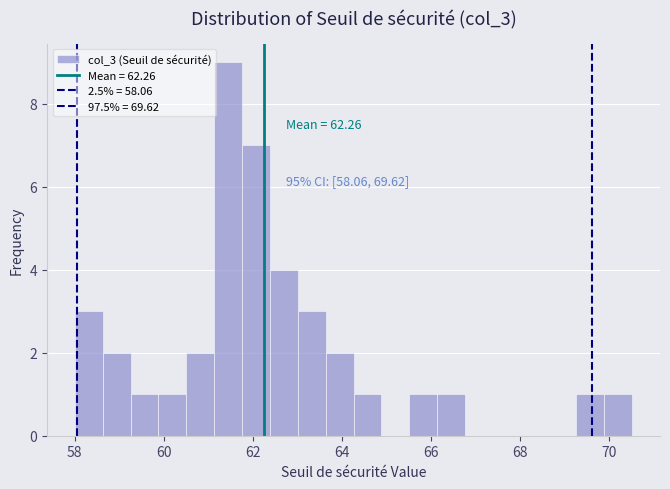

Around what value on the x-axis is the tallest bar? Give the approximate position of its centre, as read against the axis.

61.4